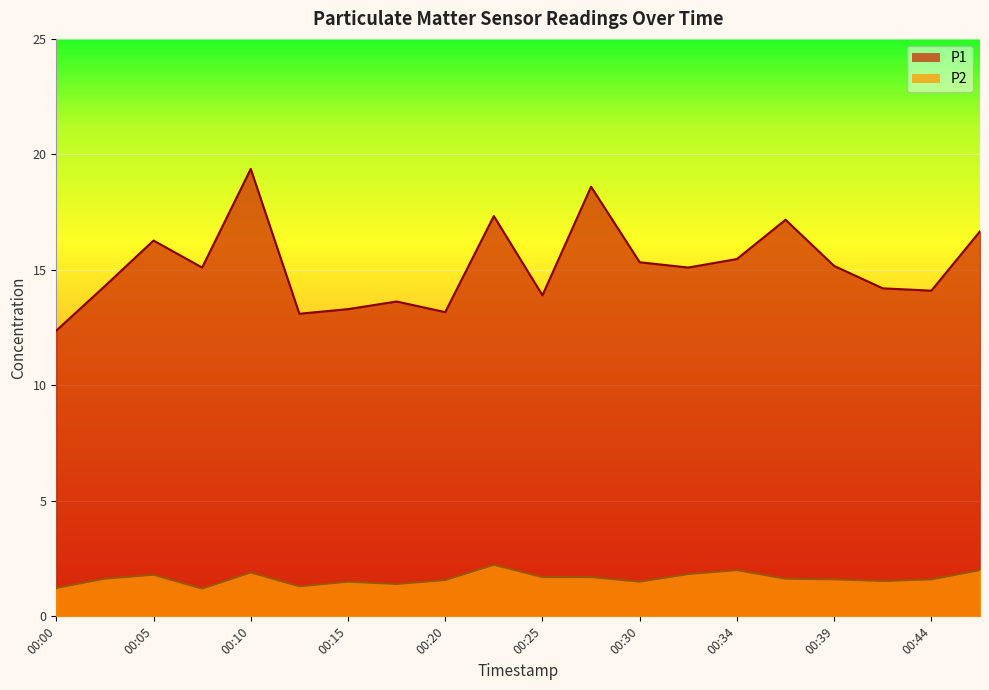

Is the value of P1 at 00:44 greater than the value of P2 at 00:17?

Yes